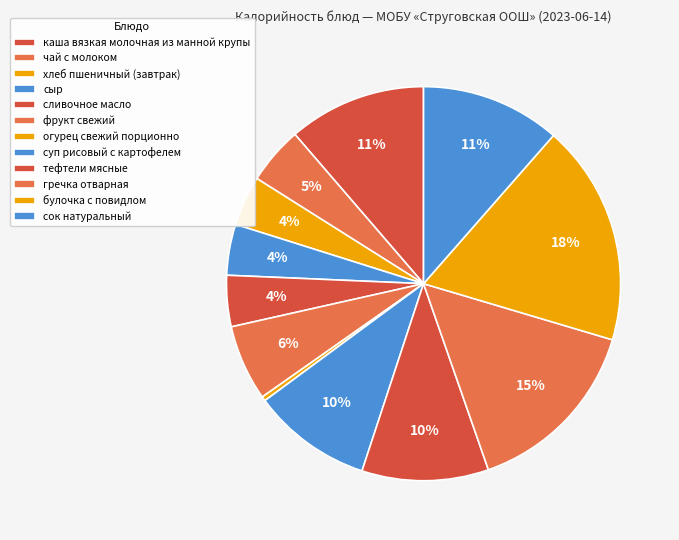

The сок натуральный slice represents 11% of the pie. True or false?

True